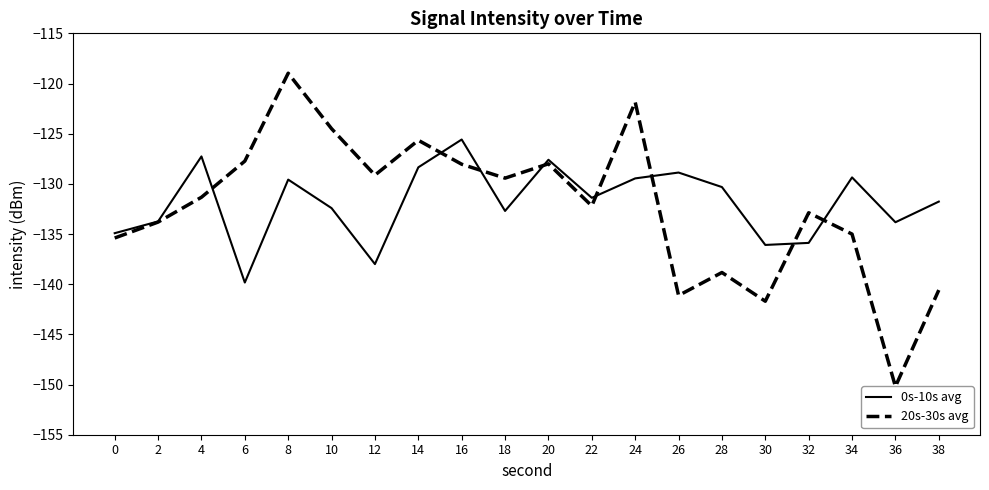

Where does the 20s-30s avg series first go above -131?

6